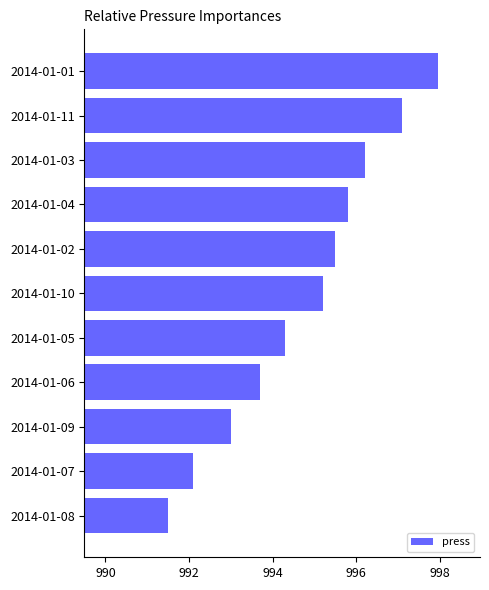

What is the difference between the second highest and second lowest values?

5.0